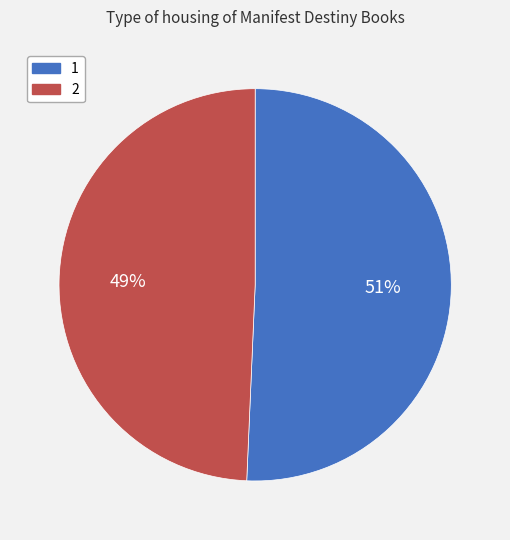

To the nearest percent, what is the combined percentage of 2 and 1?

100%